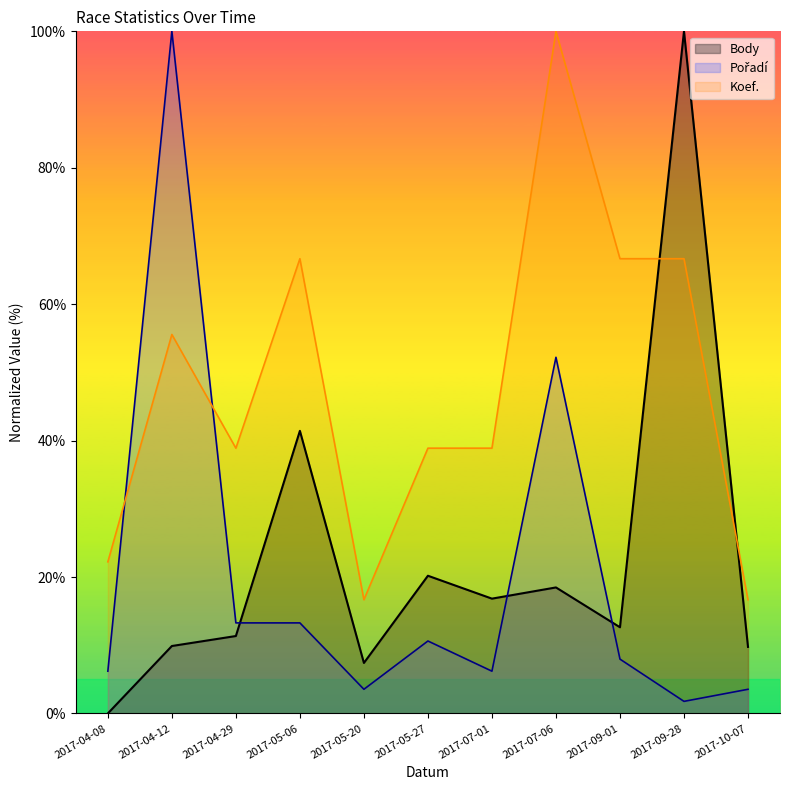

At which category is the sum across all series the highest?

2017-07-06